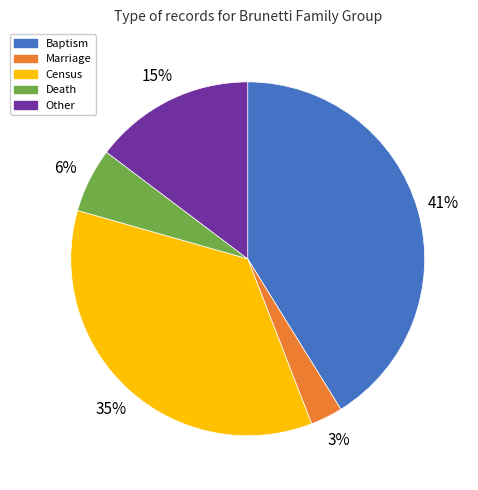

Rank the categories by value from highest to lowest.

Baptism, Census, Other, Death, Marriage